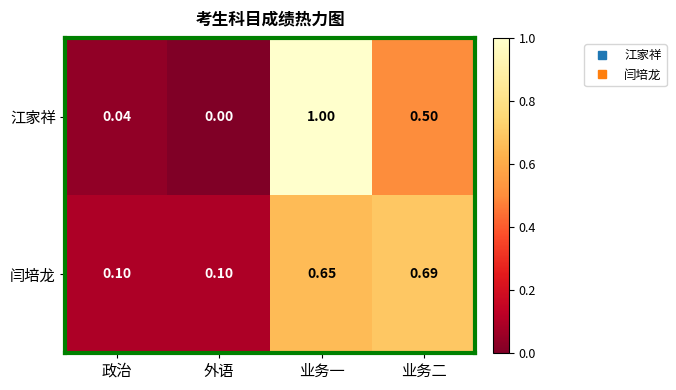

Count the number of data series in this chart.

2